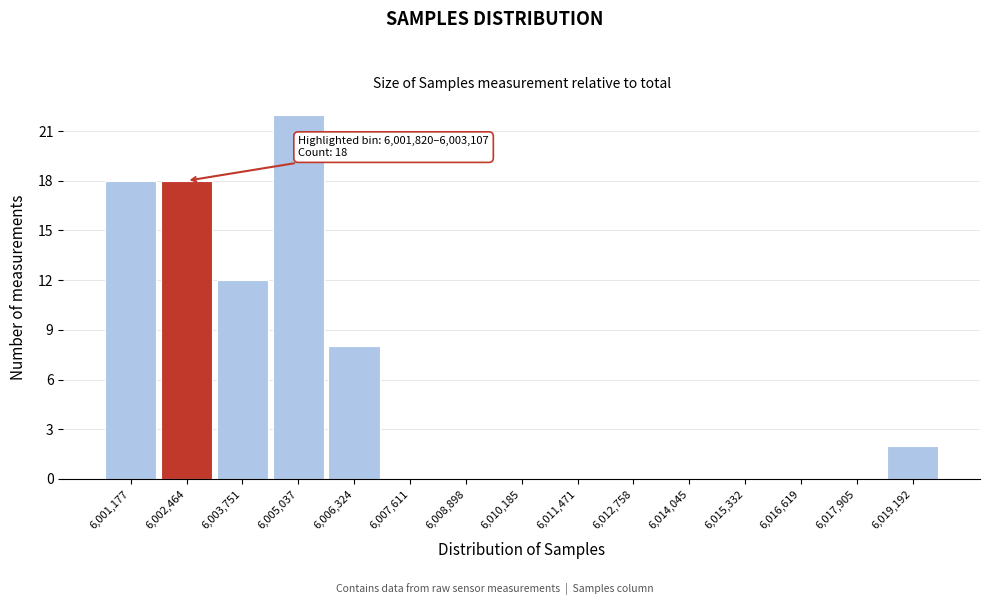

Which range on the x-axis has the tallest bar?

6004400 to 6005600